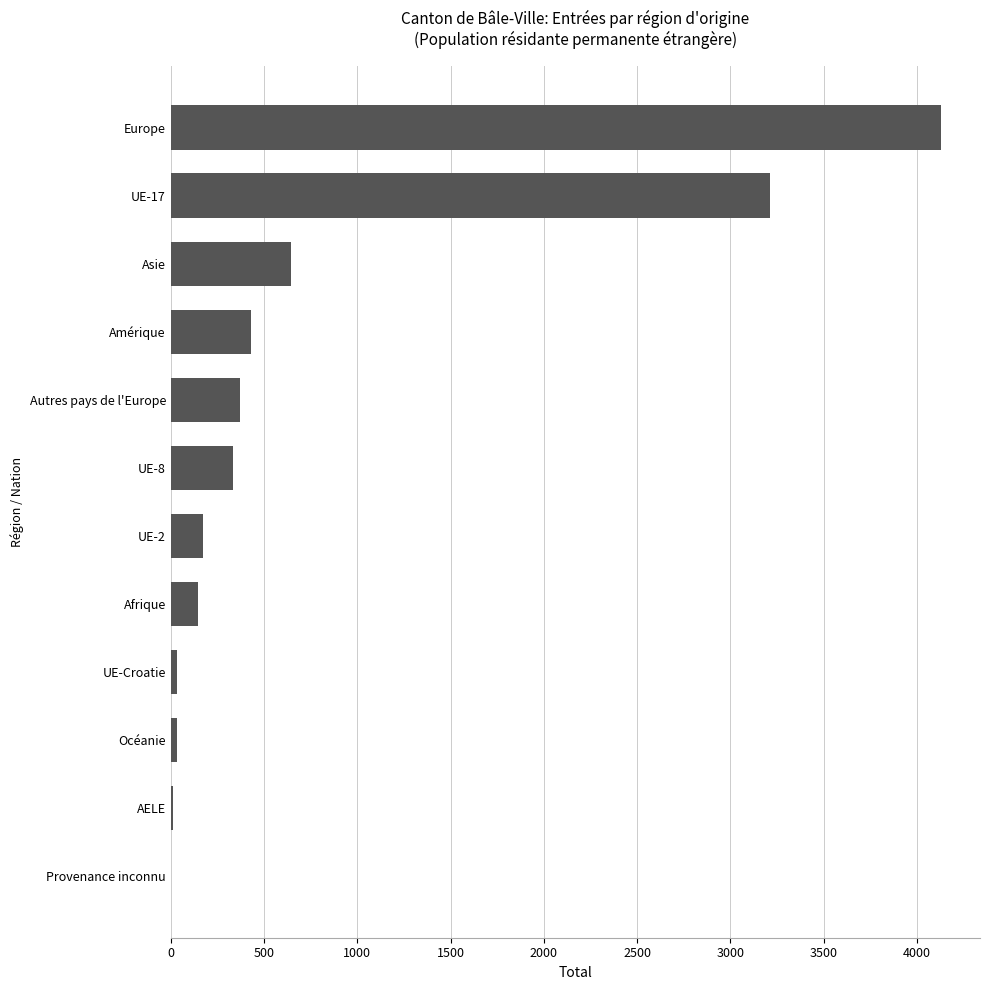

What is the sum of all values?

9518